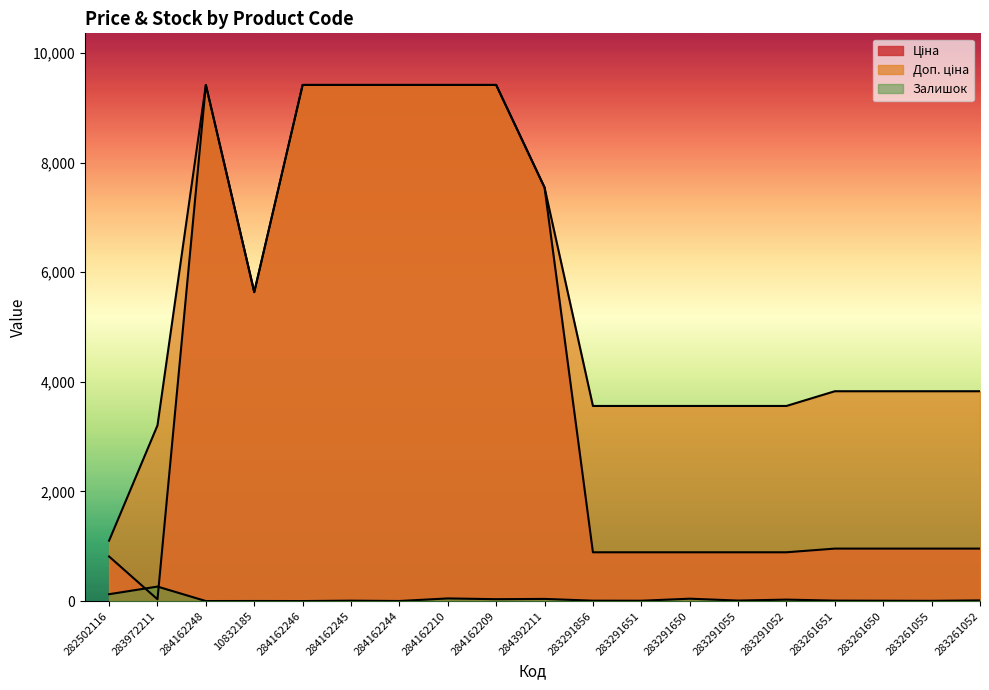

True or false: Залишок has more than 2 interior local peaks.

True